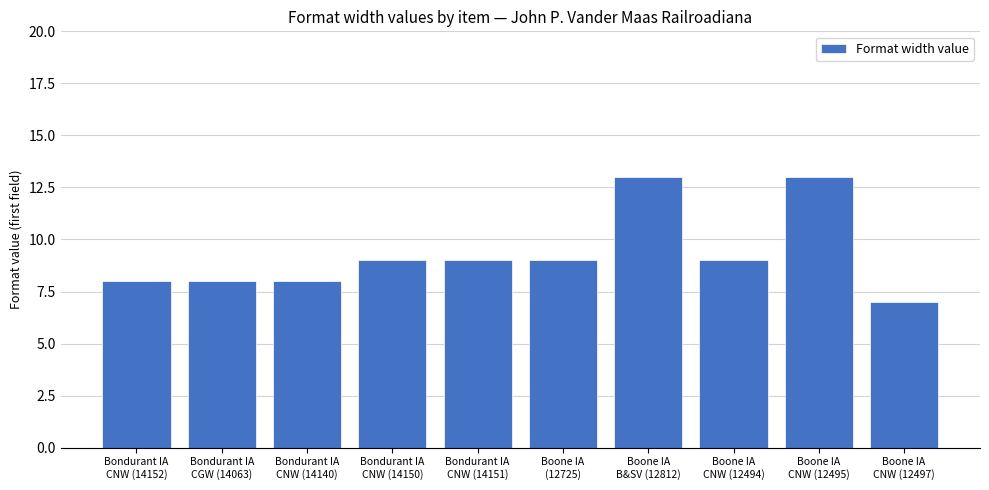

What is the smallest value displayed?

7